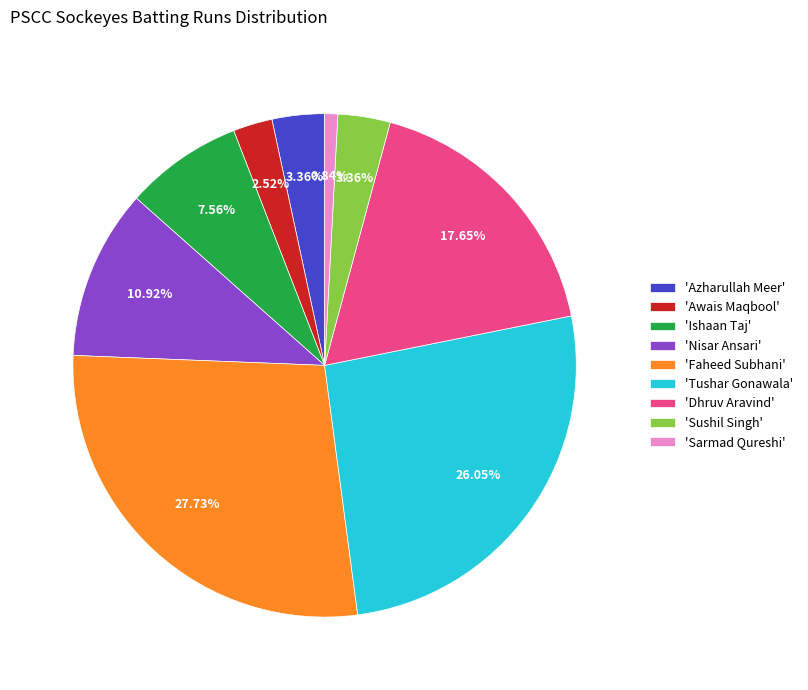

Which category has the biggest portion of the pie?

'Faheed Subhani'